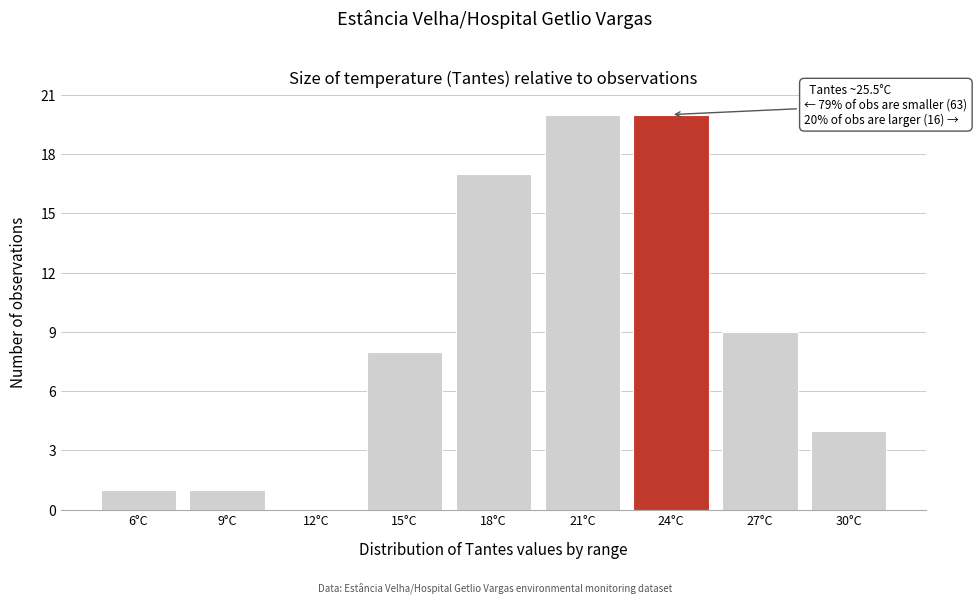

Reading left to right, extract all data points from this chart.

6°C=1	9°C=1	12°C=0	15°C=8	18°C=17	21°C=20	24°C=20	27°C=9	30°C=4